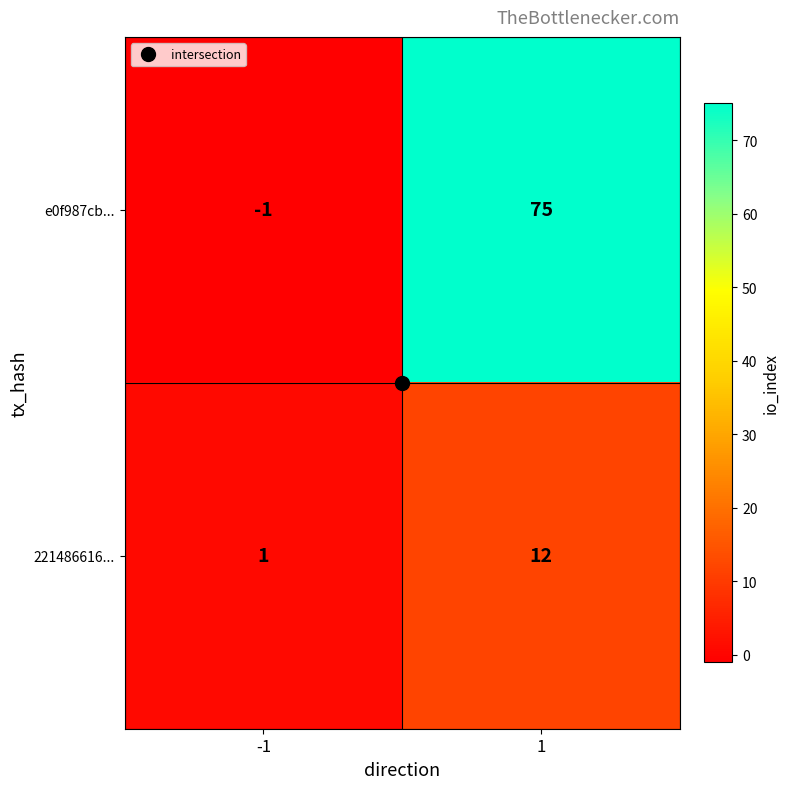

What is the difference between the 221486616... values at 1 and -1?

11